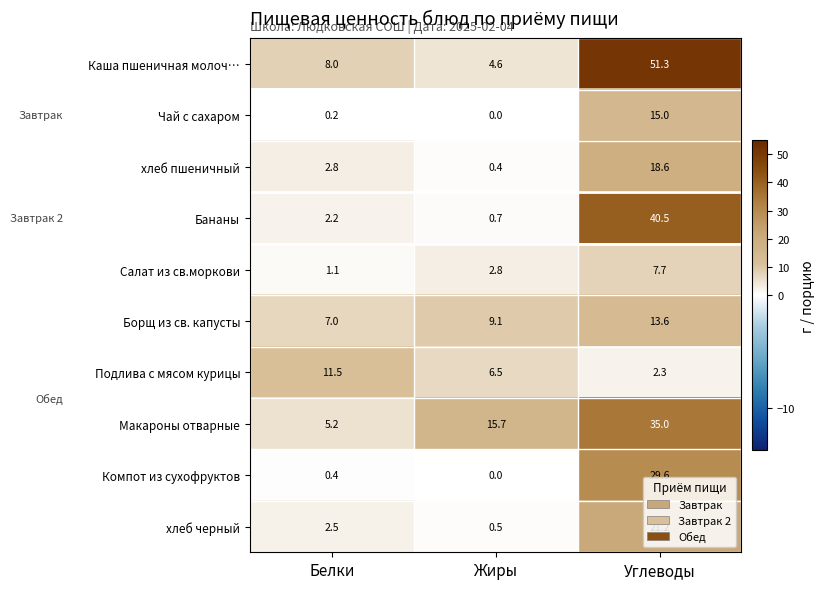

Which series has the largest total across all categories?

Каша пшеничная молоч…